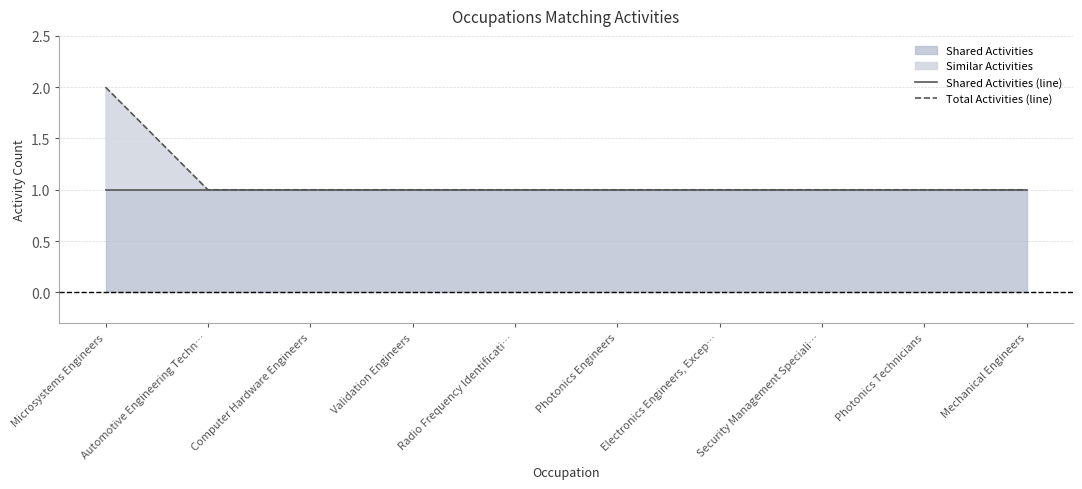

Rank the series by their average value, from lowest to highest.

Shared Activities (line), Total Activities (line)